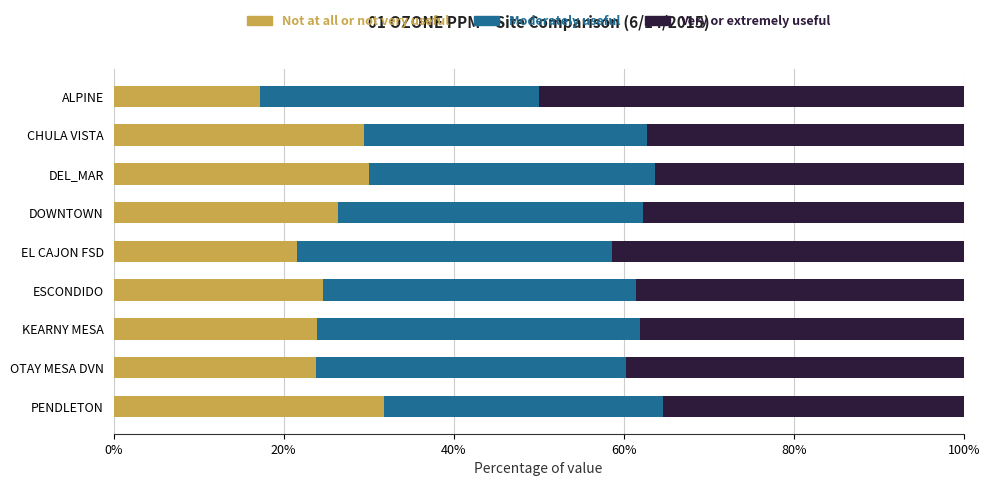

The Not at all or not very useful series shows 24.6 at ESCONDIDO. True or false?

True